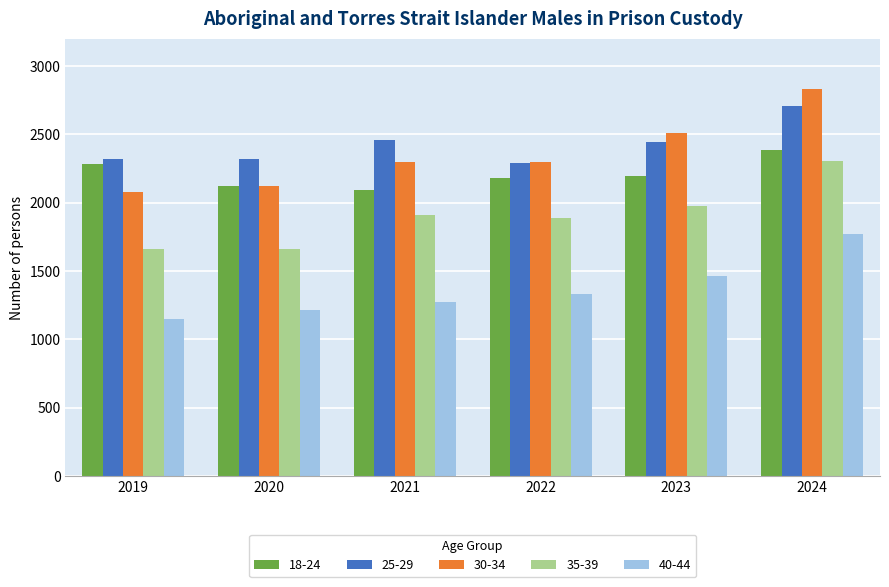

How many bars are there in total?

30